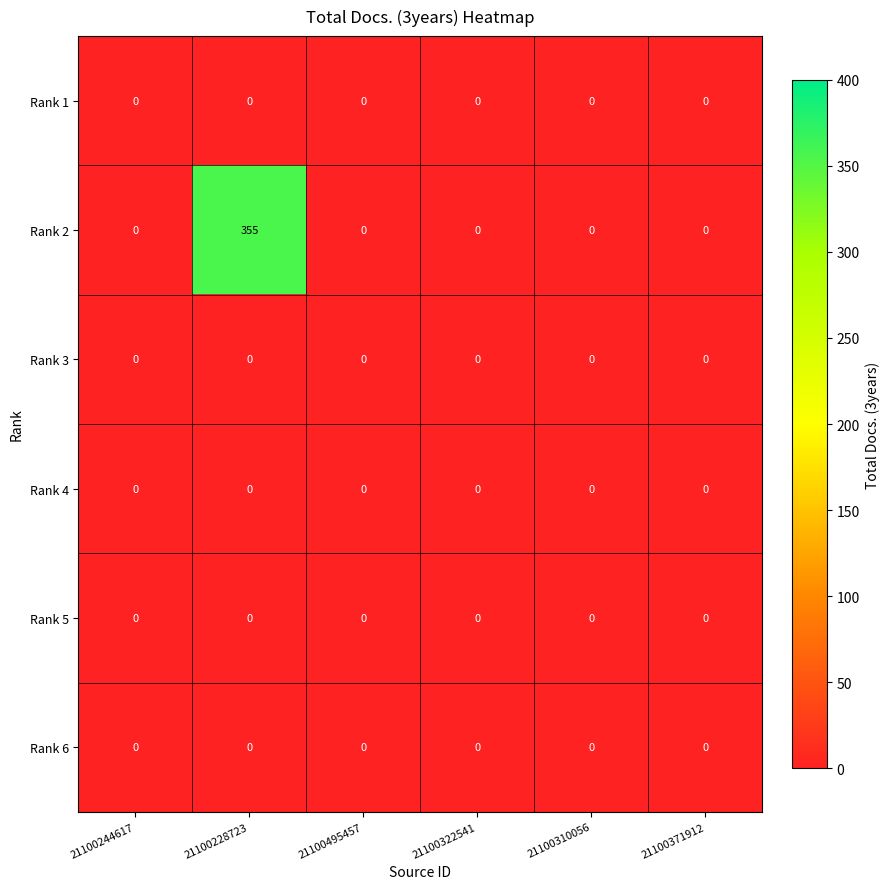

Count the number of data series in this chart.

6